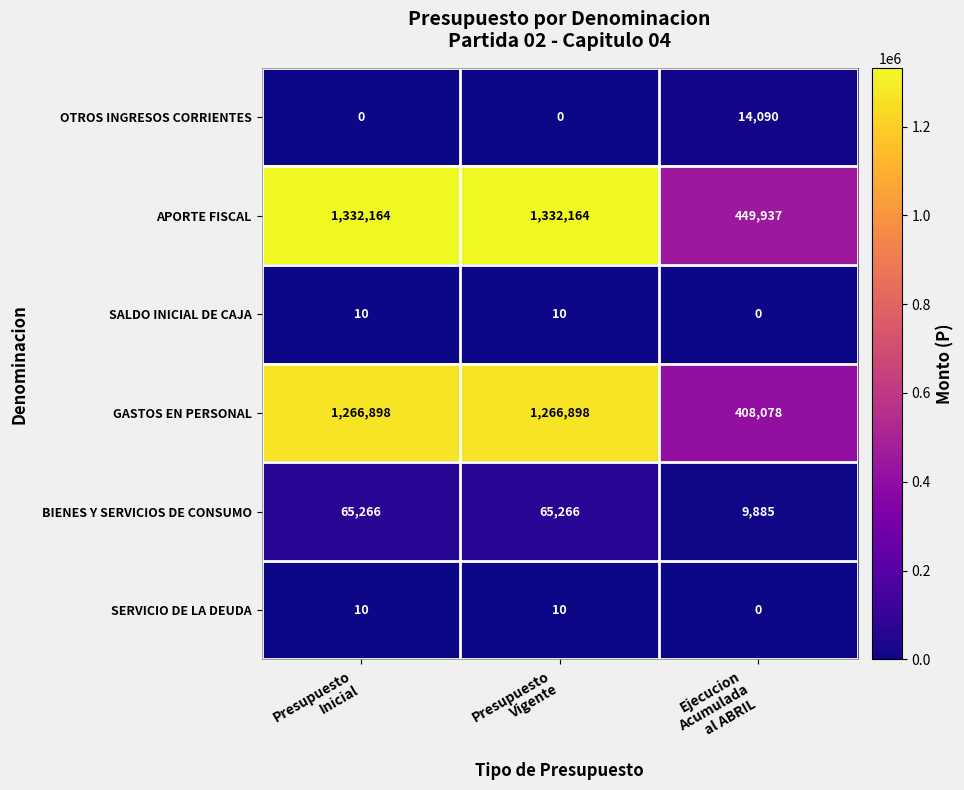

Which series has the widest spread of values?

APORTE FISCAL